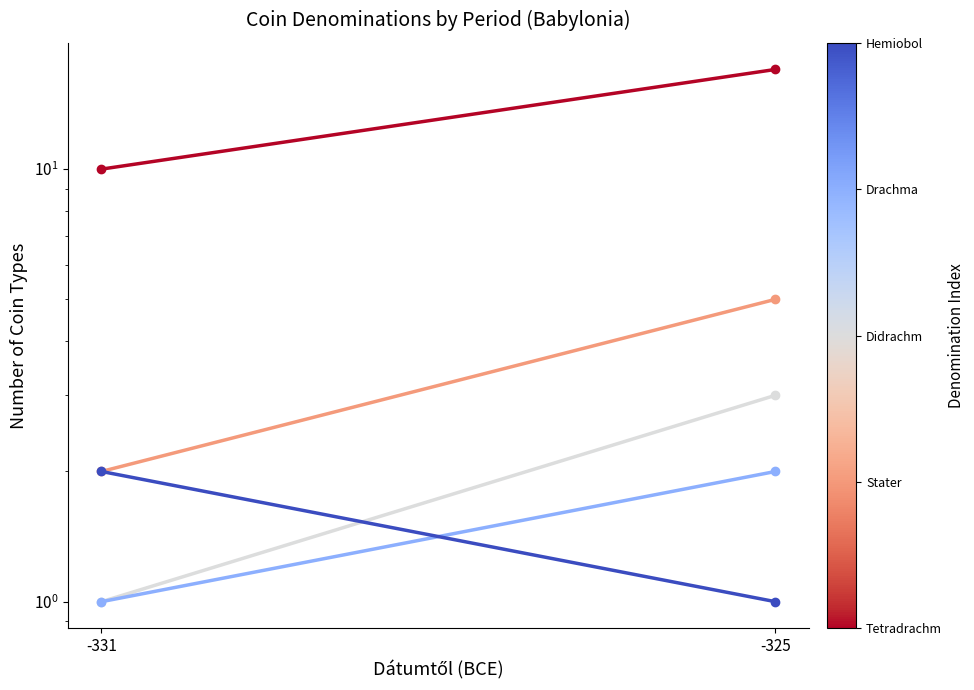

Is the value of Tetradrachm at -331 greater than the value of Drachma at -331?

Yes